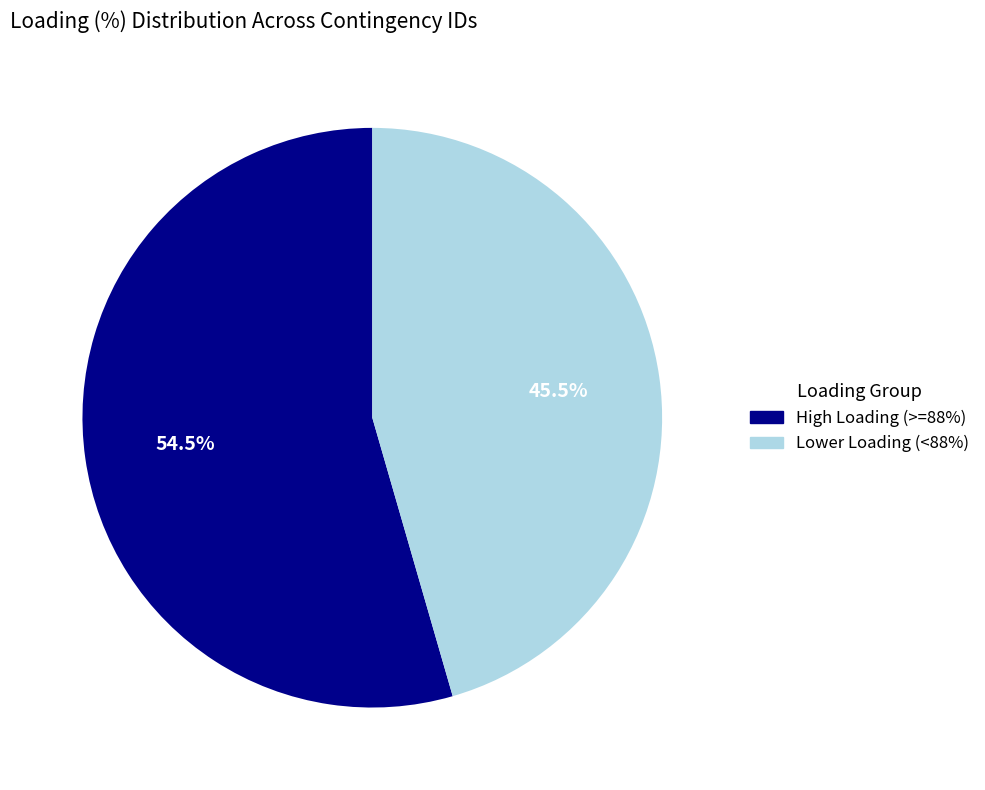

Is there any slice that represents more than half of the pie?

Yes